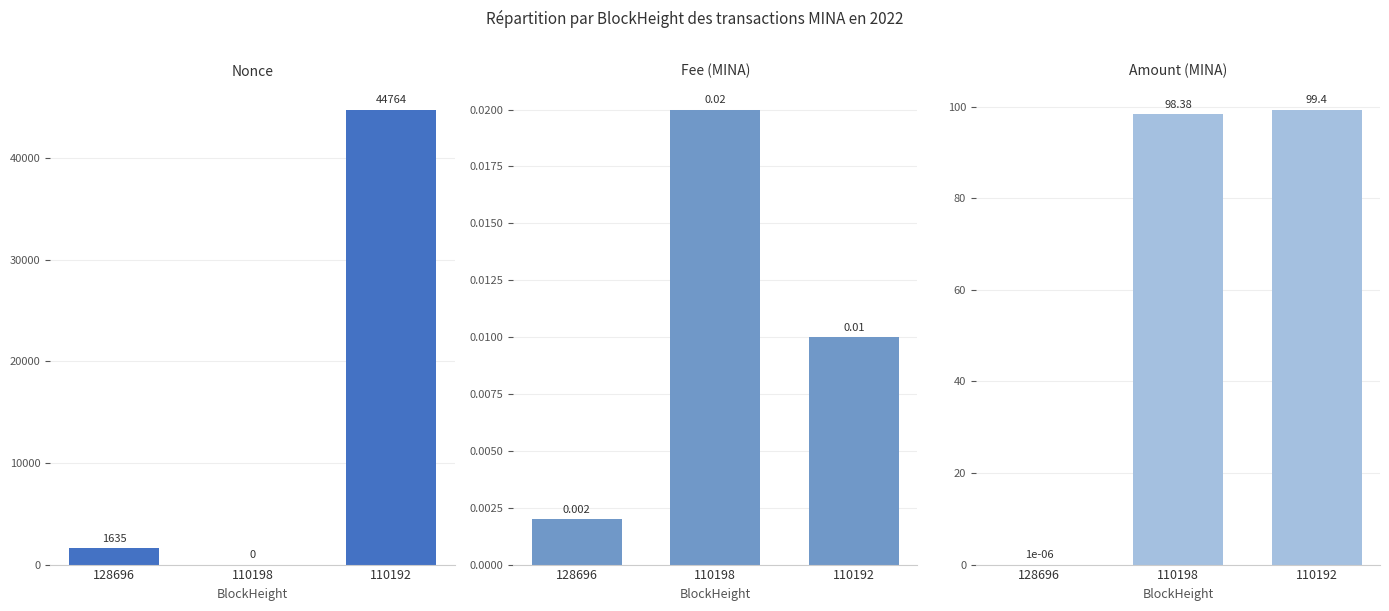

What is the greatest value displayed?

44764.0